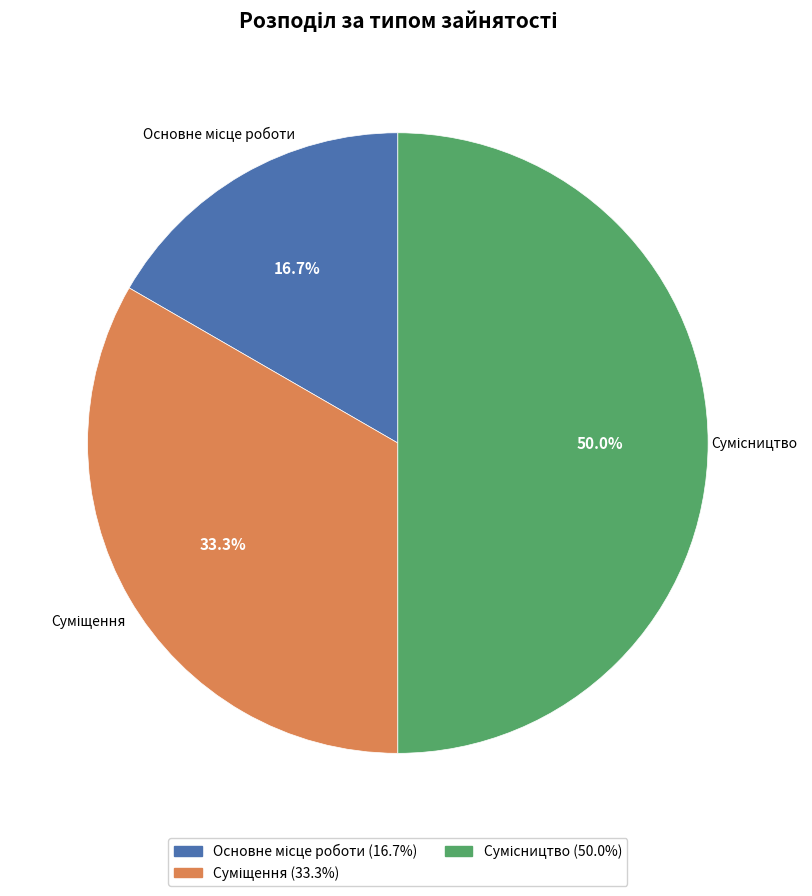

True or false: Основне місце роботи accounts for 17% of the total.

True